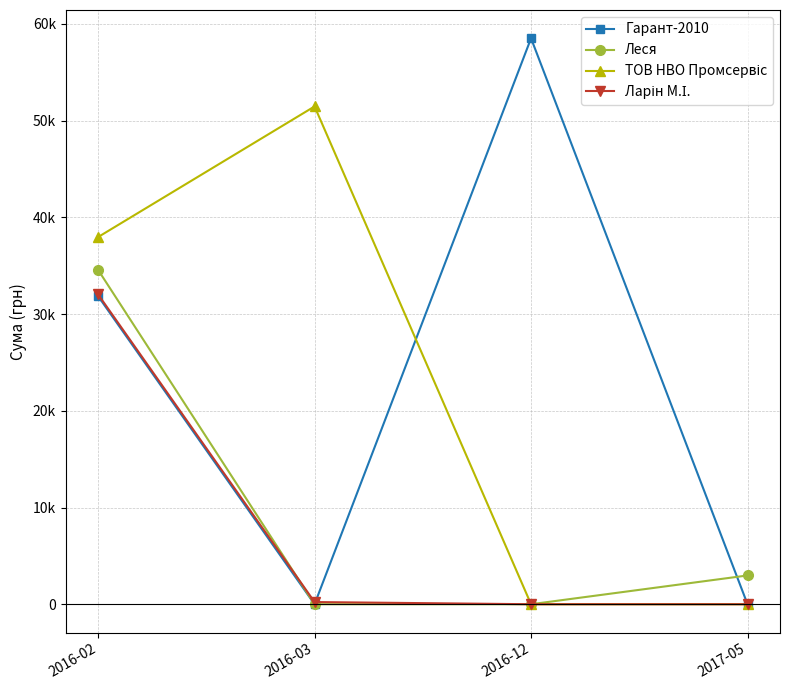

Does the chart display data point markers on the line(s)?

Yes